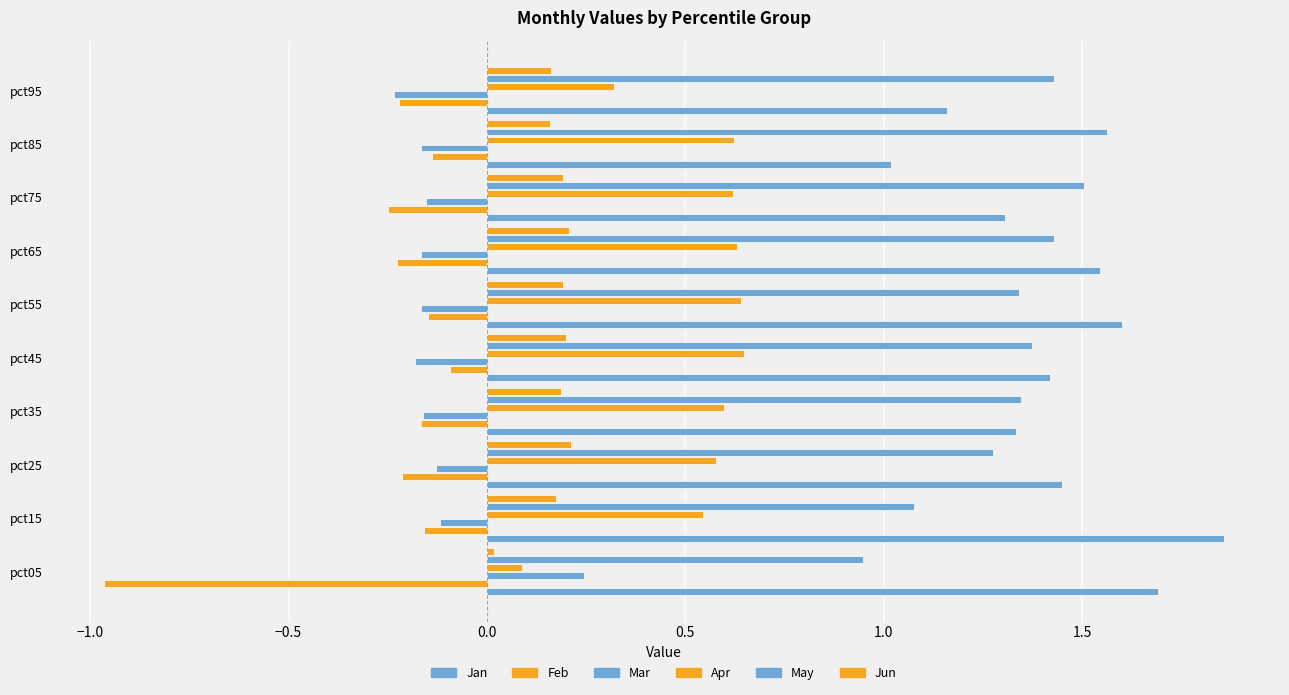

How many distinct data groups are displayed?

6